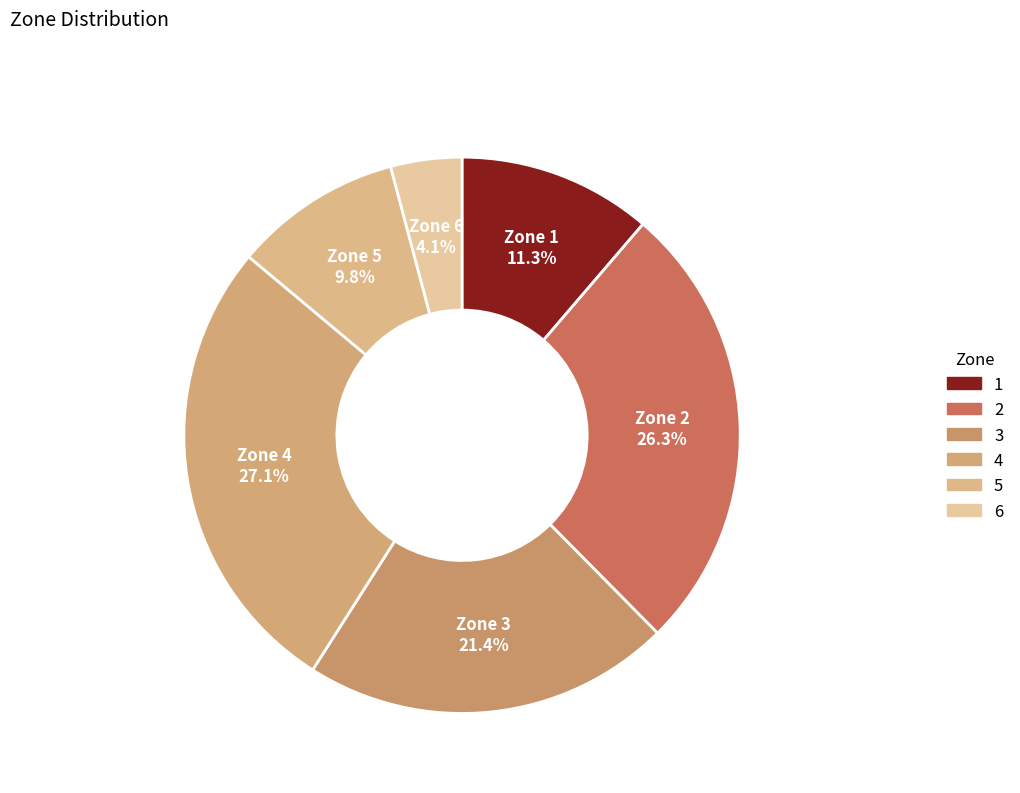

Which category has the smallest portion of the pie?

Zone 6